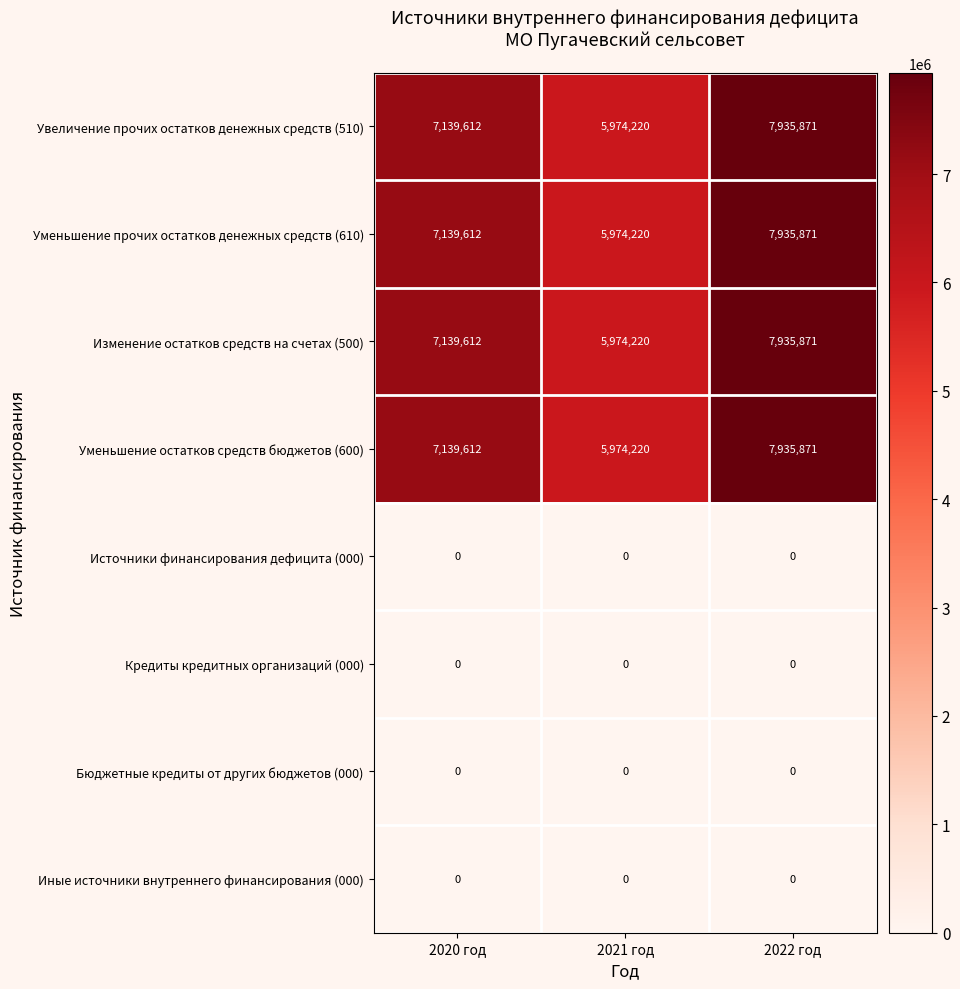

List the labels in order of Увеличение прочих остатков денежных средств (510) value, largest first.

2022 год, 2020 год, 2021 год